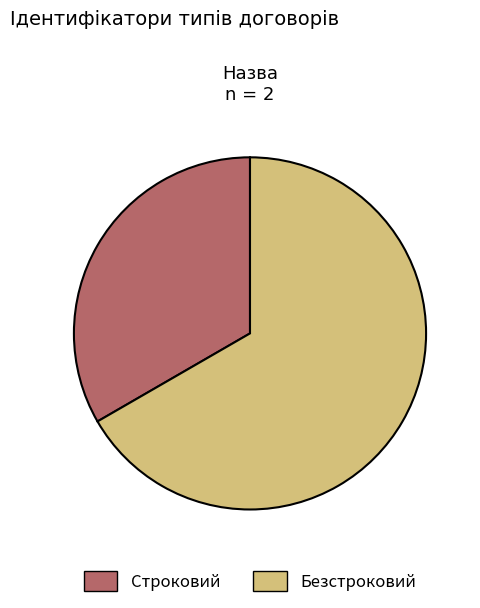

The Безстроковий slice represents 67% of the pie. True or false?

True